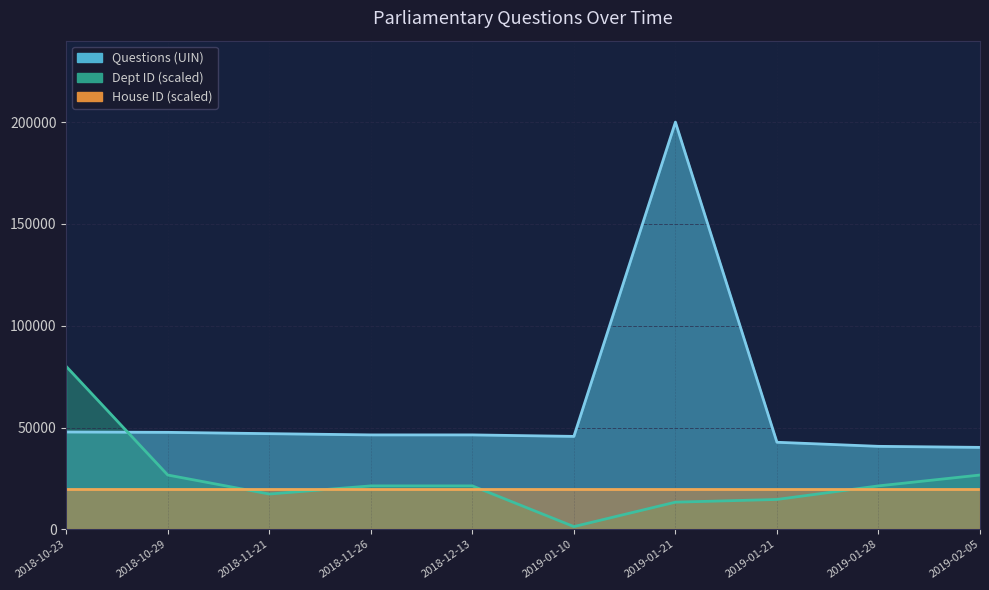

What is the label of the 3rd point from the left?

2018-11-21